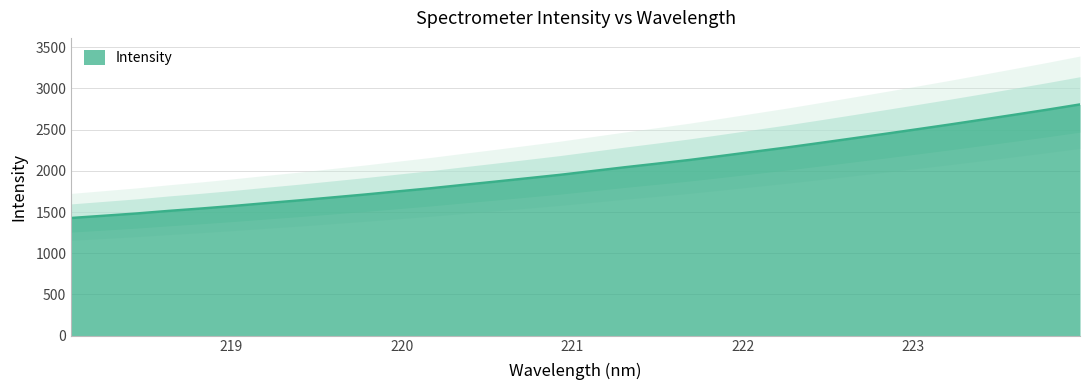

What is the approximate value at 222.6447?

2392.7